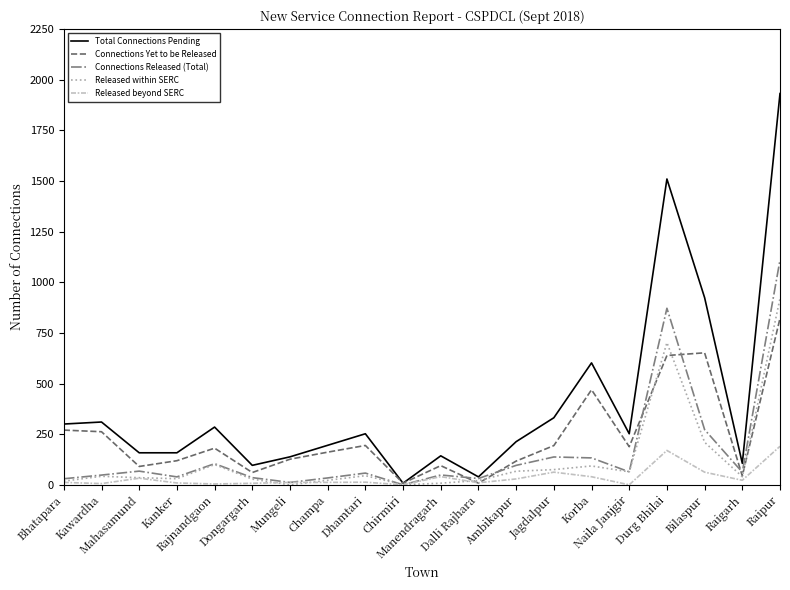

What is the maximum value shown in the chart?

1932.0